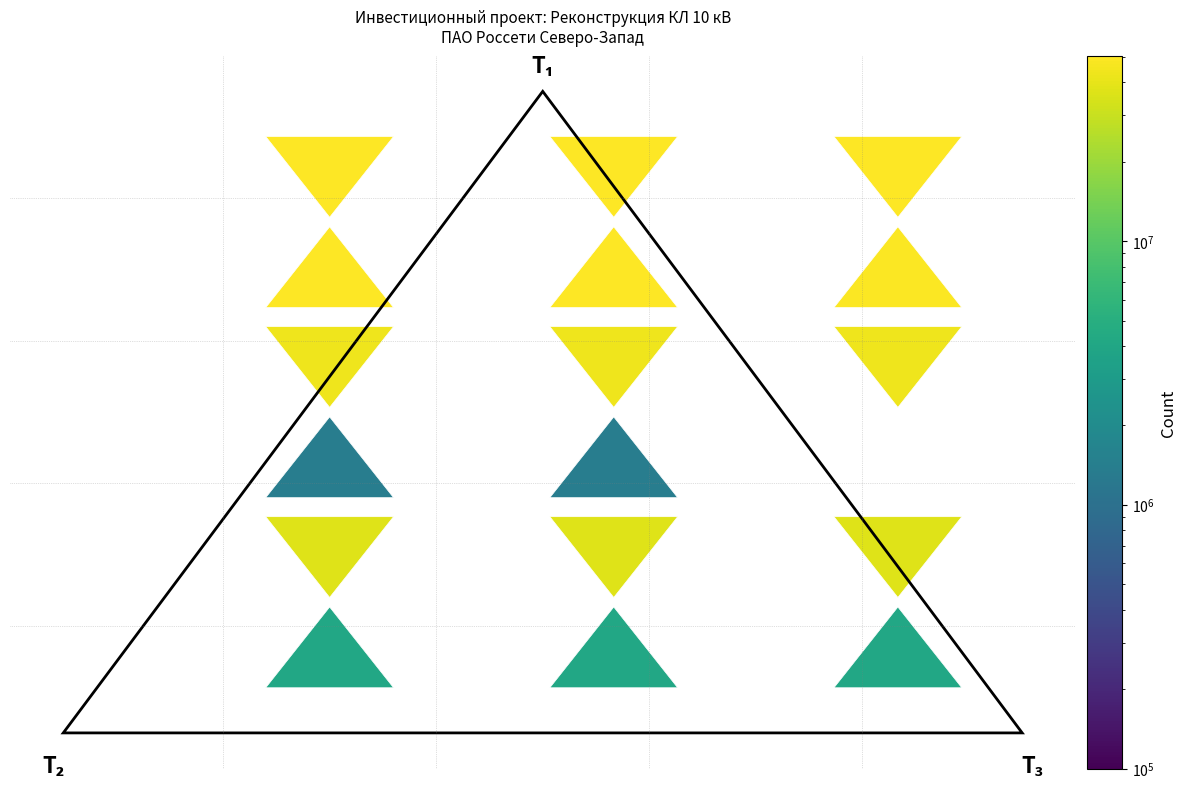

What is the maximum value for строительные работы?

37500000